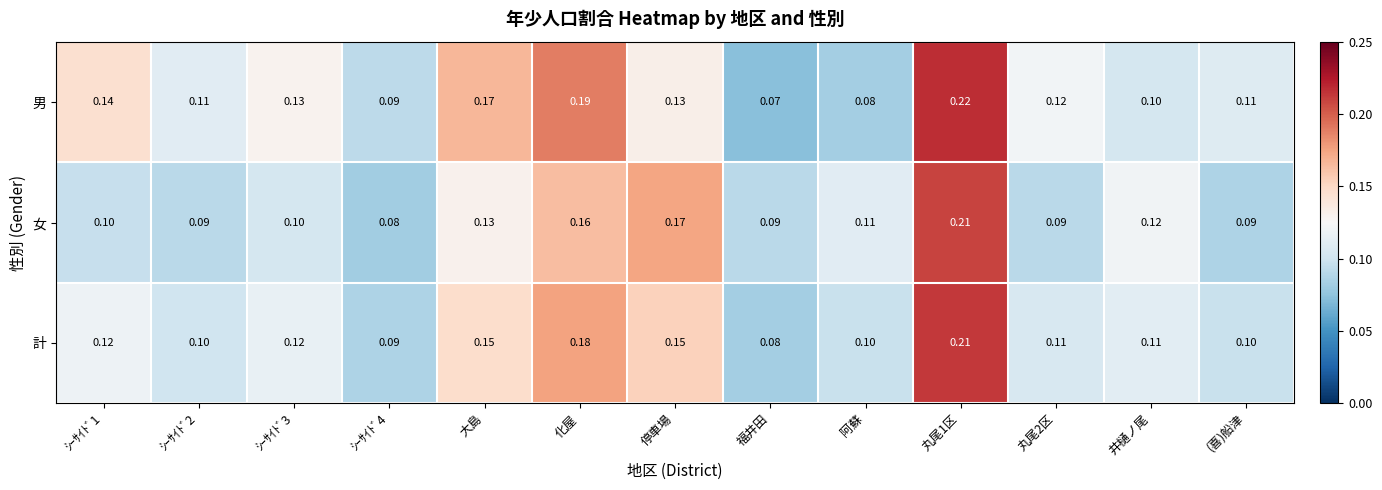

Which category has the highest value across all series?

丸尾1区